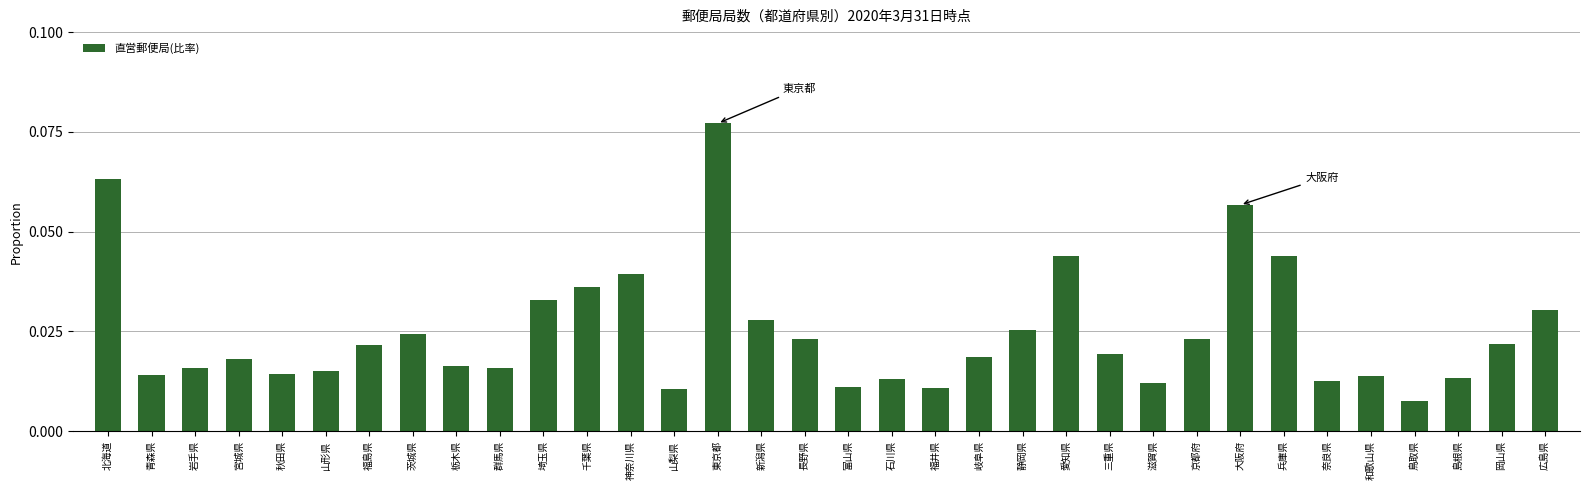

What is the label of the 18th bar from the right?

長野県